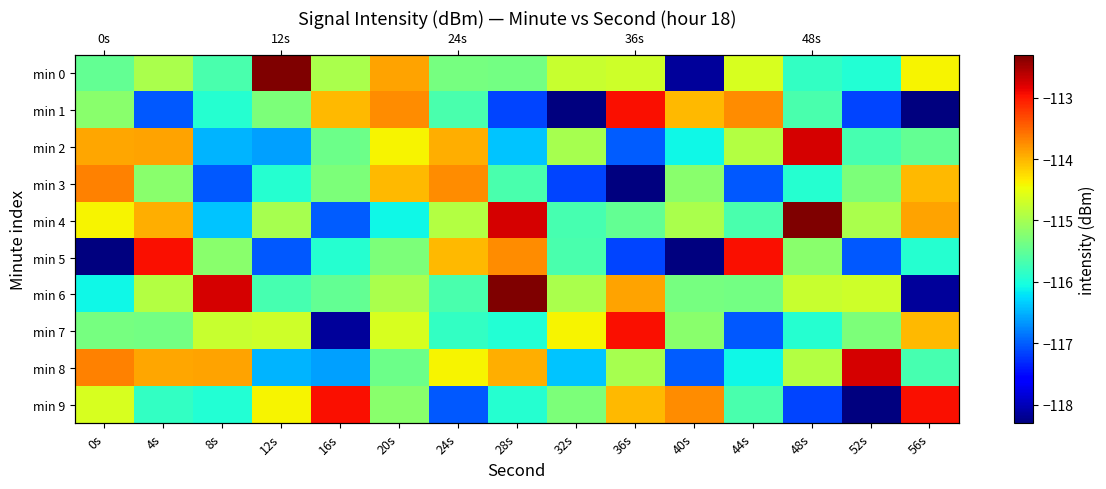

At how many categories does at least one series exceed -116?

15